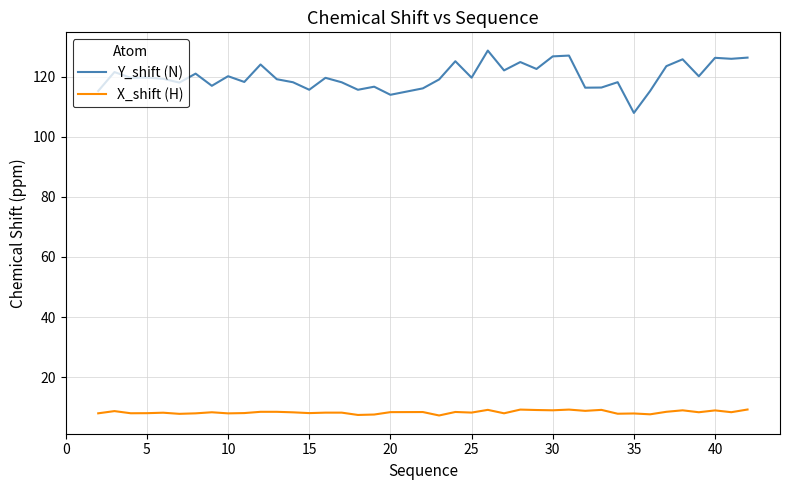

Rank the series by their maximum value, from lowest to highest.

X_shift (H), Y_shift (N)